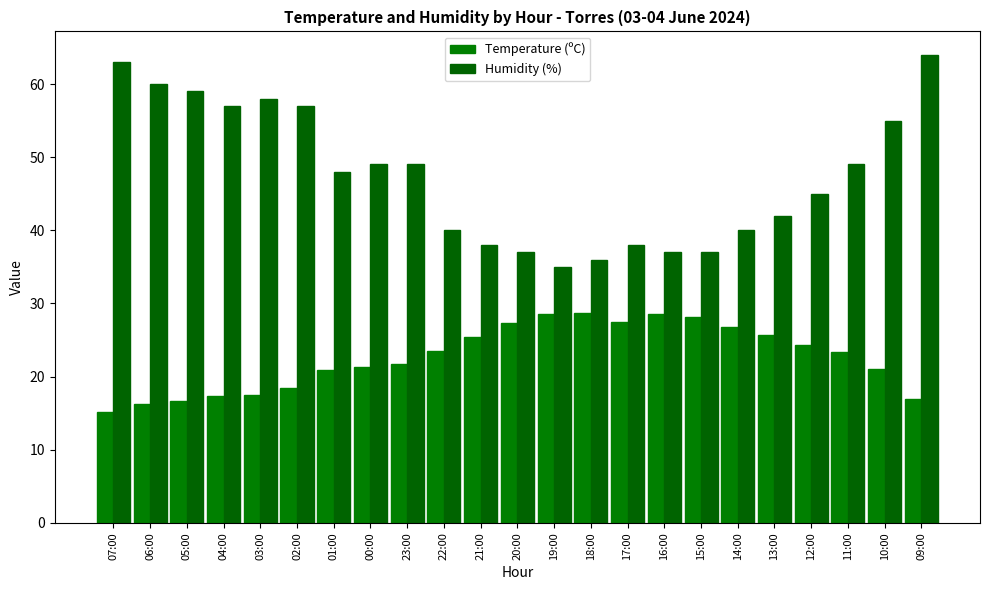

What is the label of the 18th bar from the right?

02:00